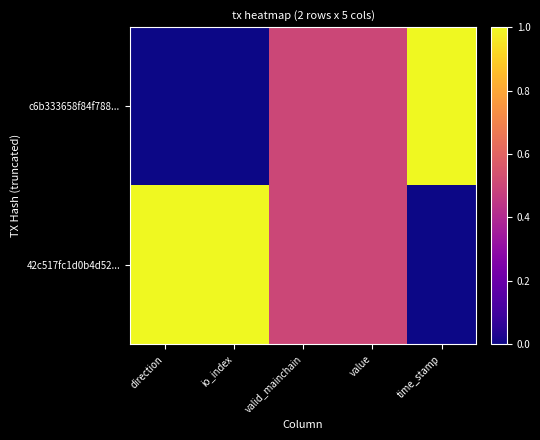

Which series has the largest total across all categories?

42c517fc1d0b4d52...